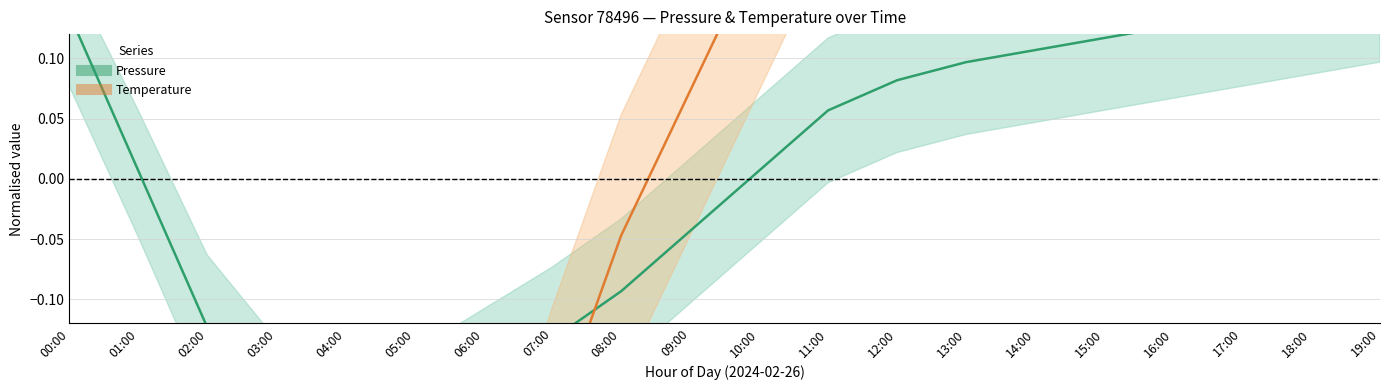

Is it true that Temperature equals -0.9 at 04:00?

False